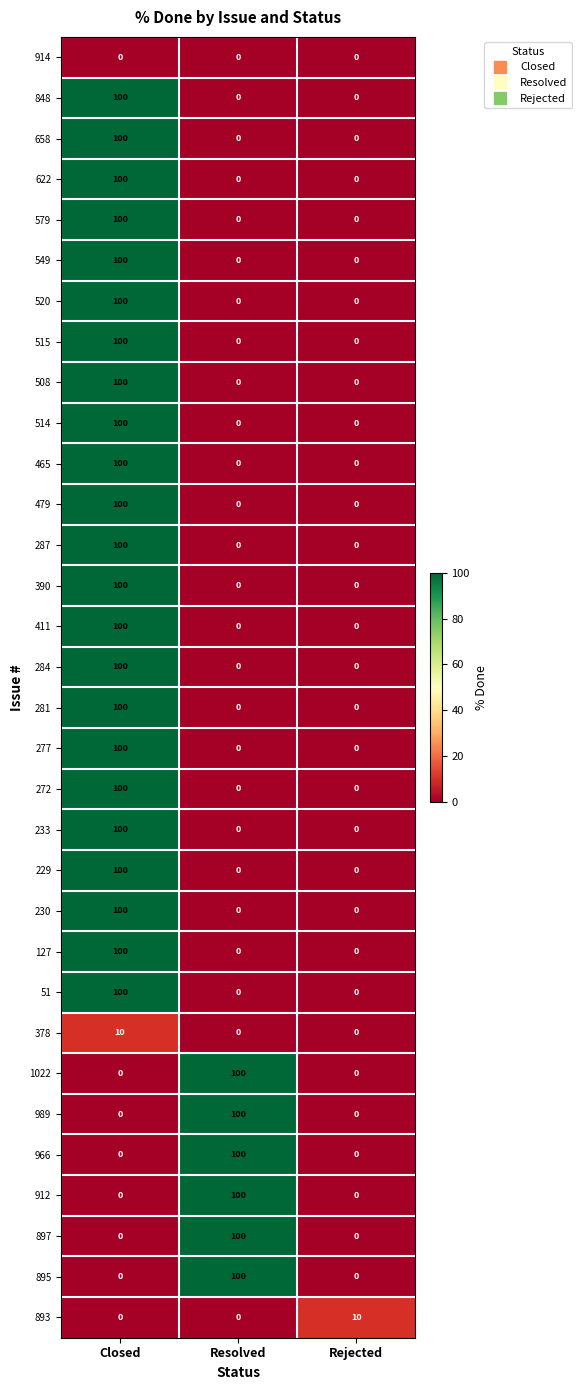

At how many categories does at least one series exceed 74?

2